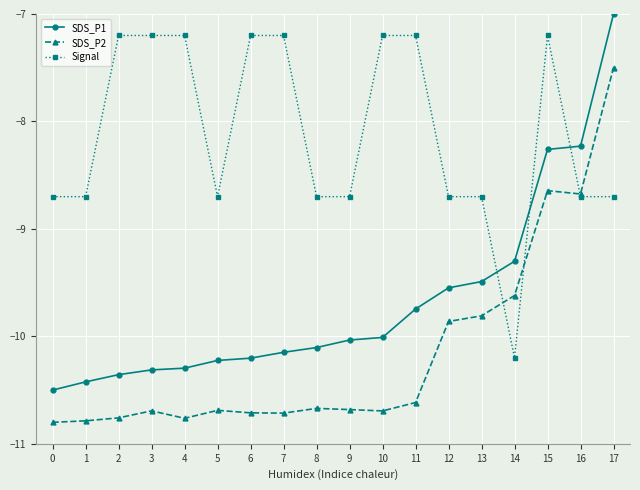

Which series has the widest spread of values?

SDS_P1